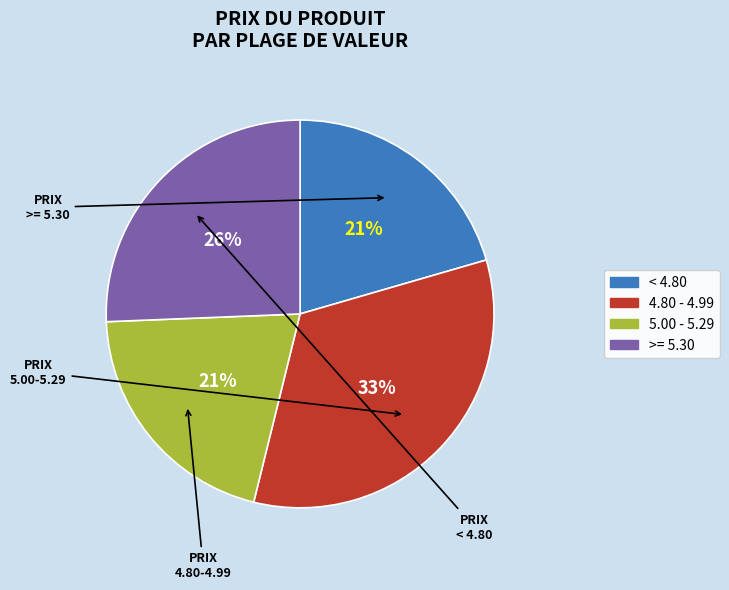

To the nearest percent, what is the average slice percentage?

25%